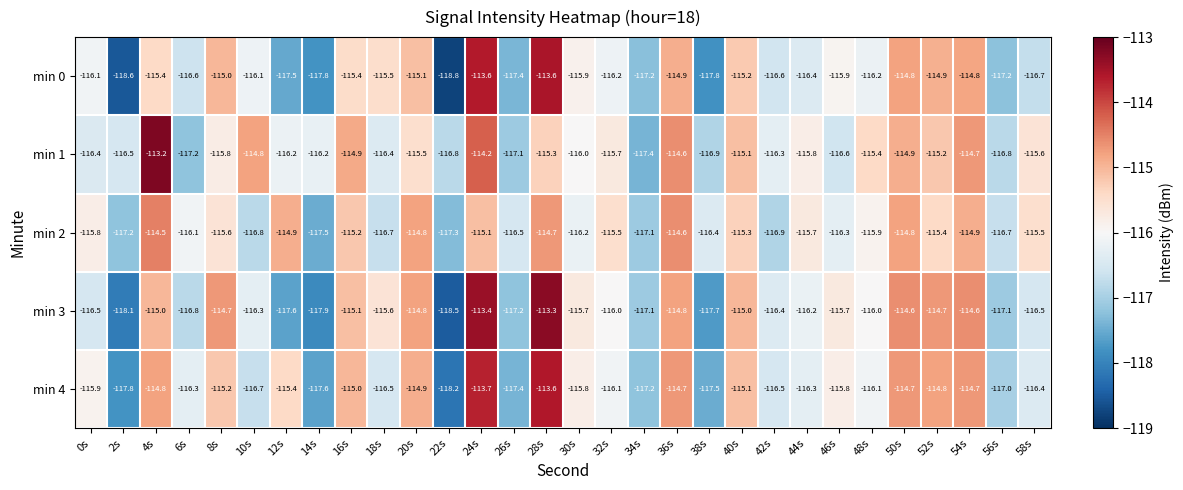

What is the average value of the min 1 series?

-115.8